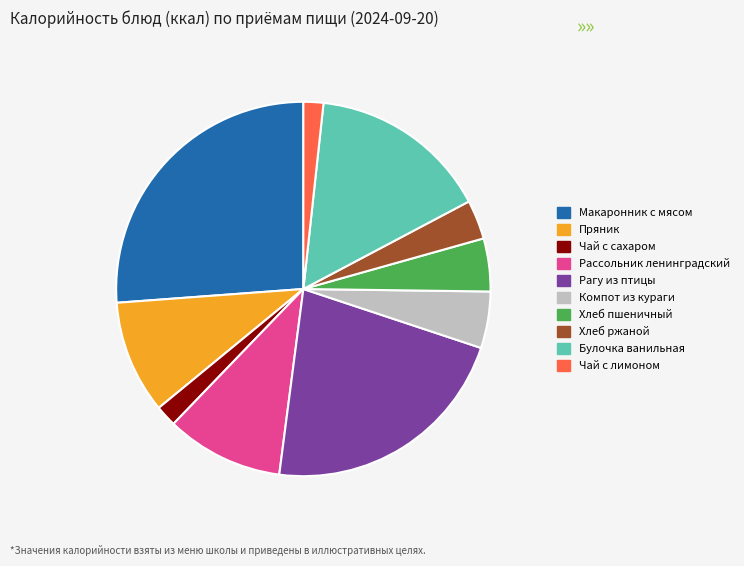

Does Чай с сахаром represent more than half of the total?

No